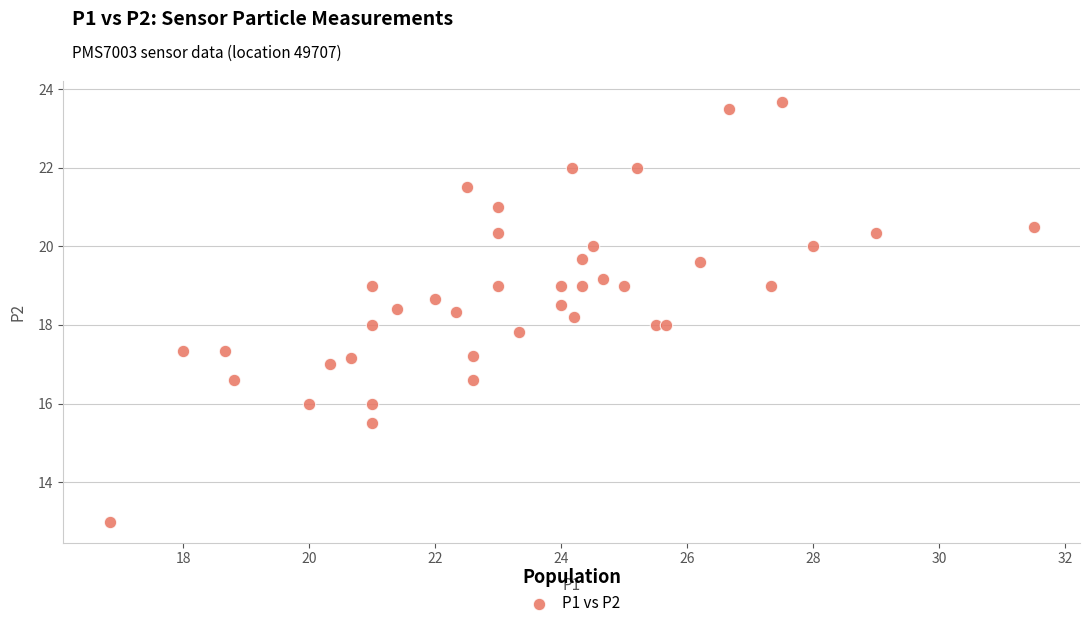

What is the range of X values (max minus min)?

14.7